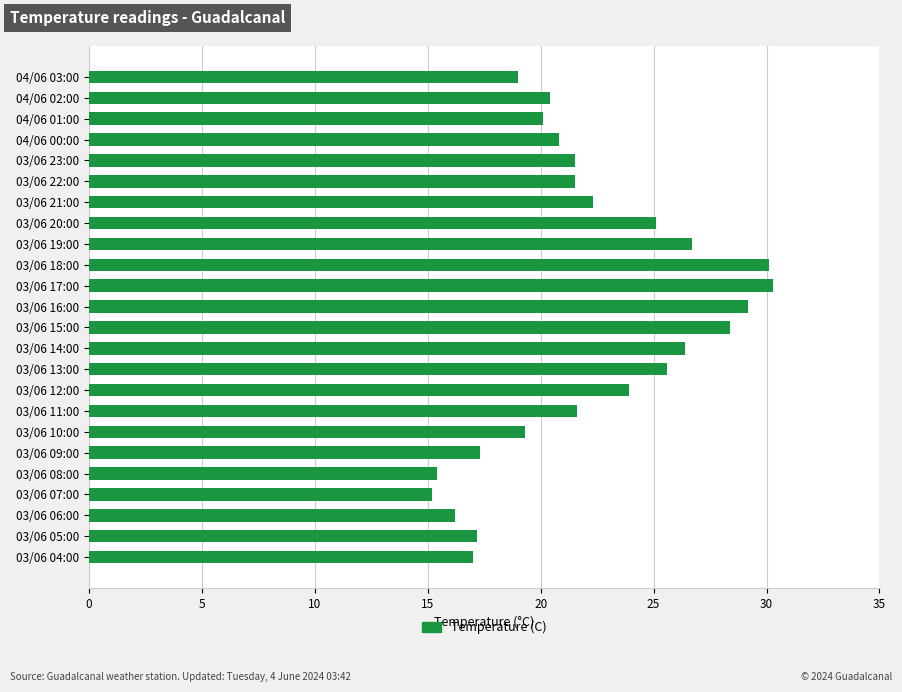

How many bars are there in total?

24